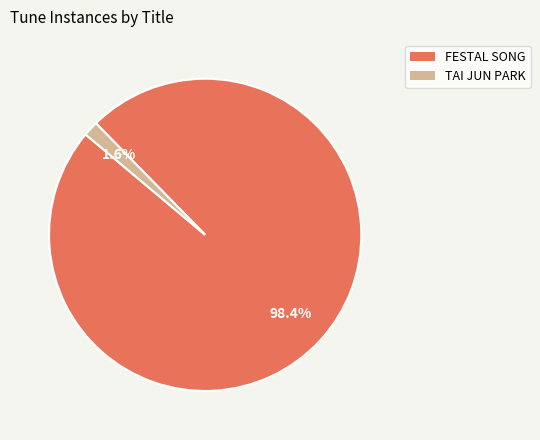

Rank the categories by value from lowest to highest.

TAI JUN PARK, FESTAL SONG